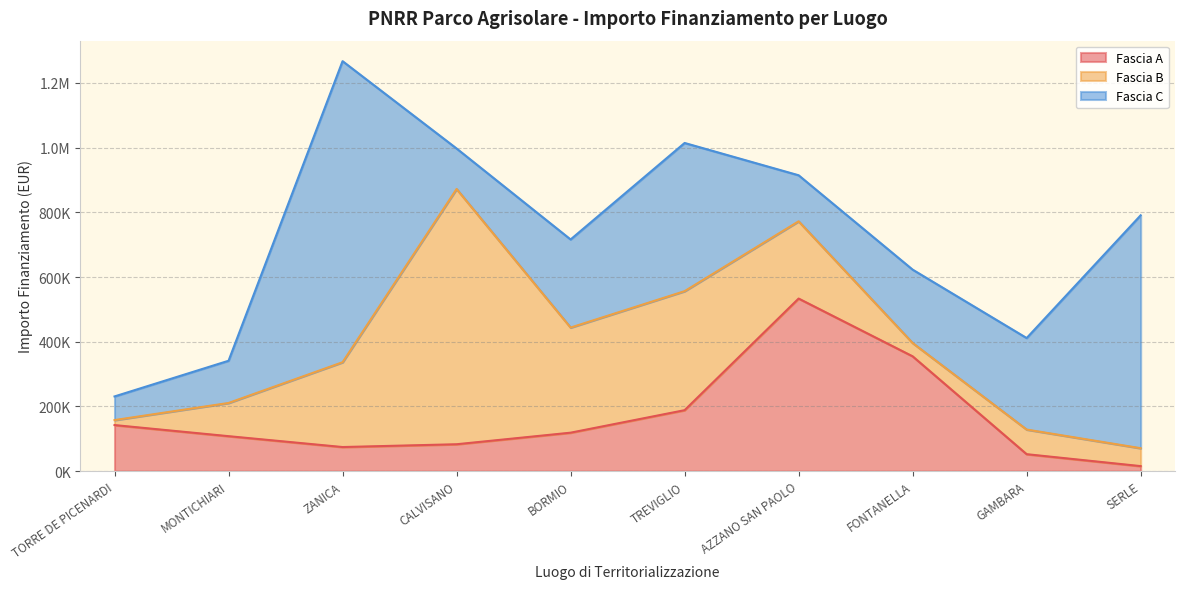

Where is the first local maximum for Fascia B?

CALVISANO